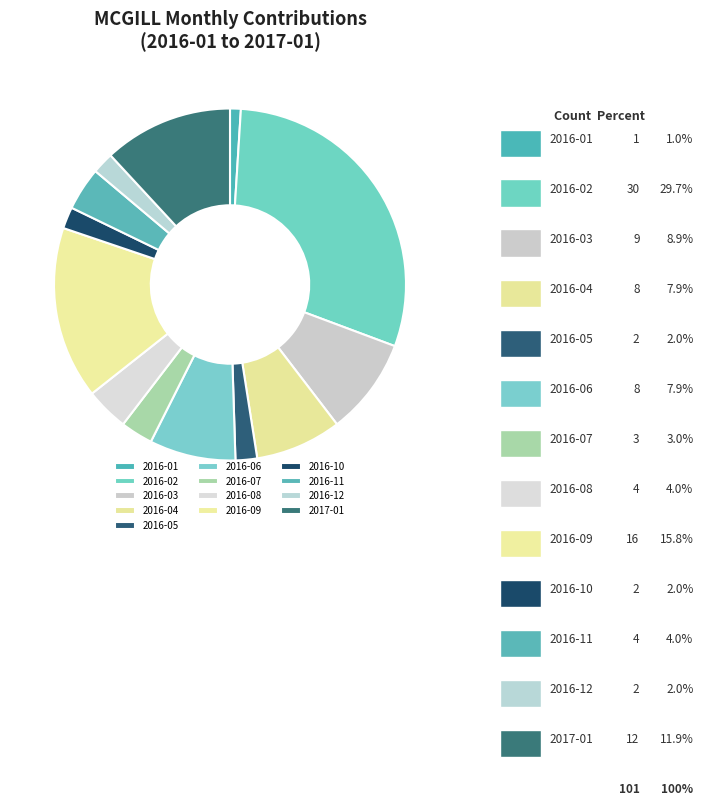

How many segments does this pie chart have?

13